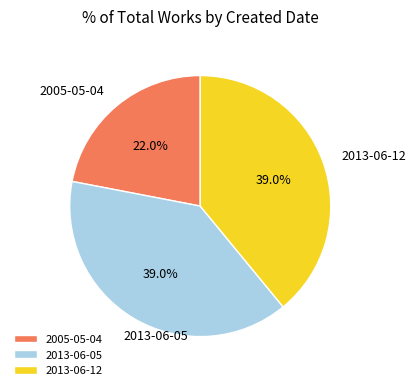

What percentage is the 2013-06-12 slice, to the nearest percent?

39%